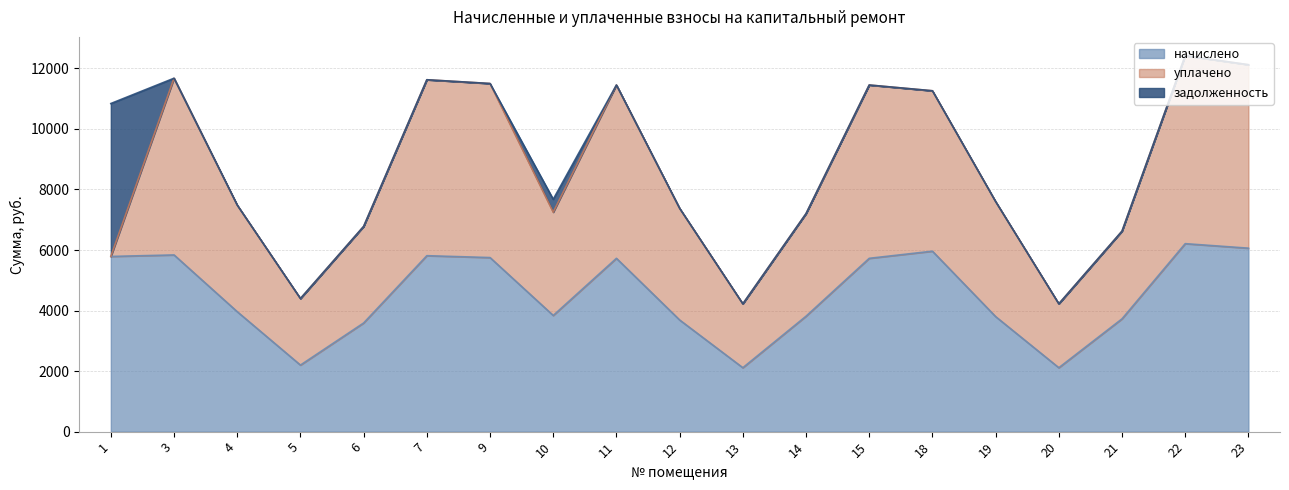

Which series has the largest range (max minus min)?

уплачено